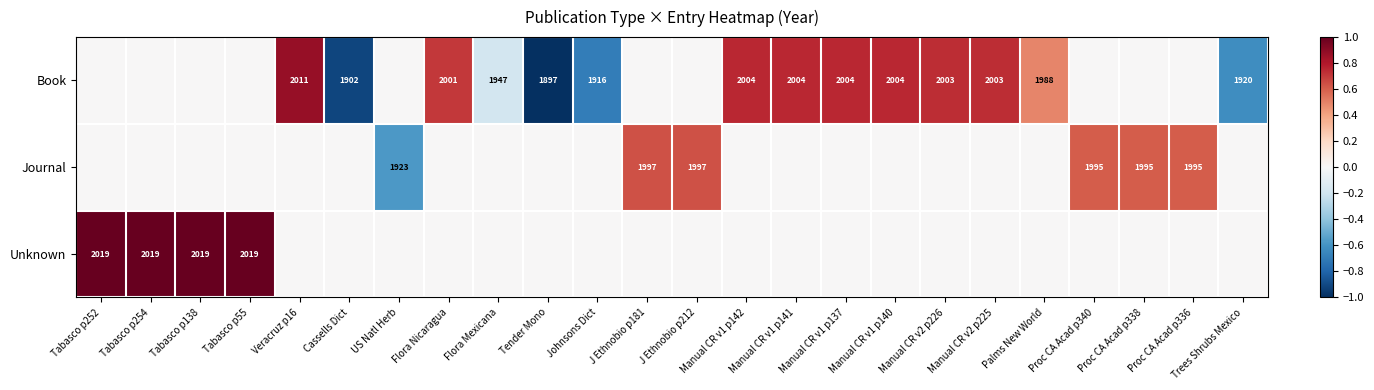

Which label corresponds to the largest value in the chart?

Tabasco p252